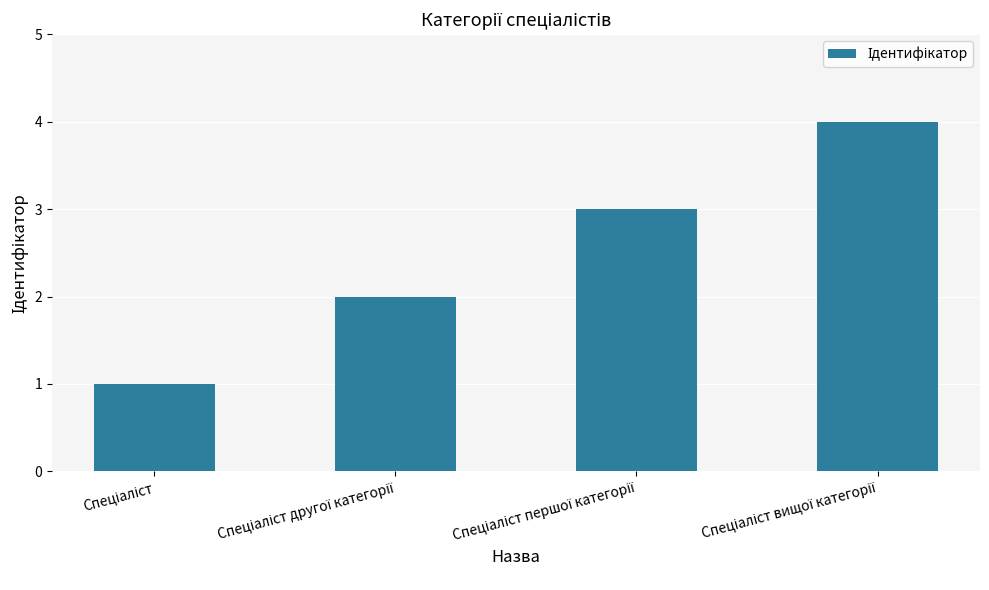

What is the difference between the maximum and minimum values?

3